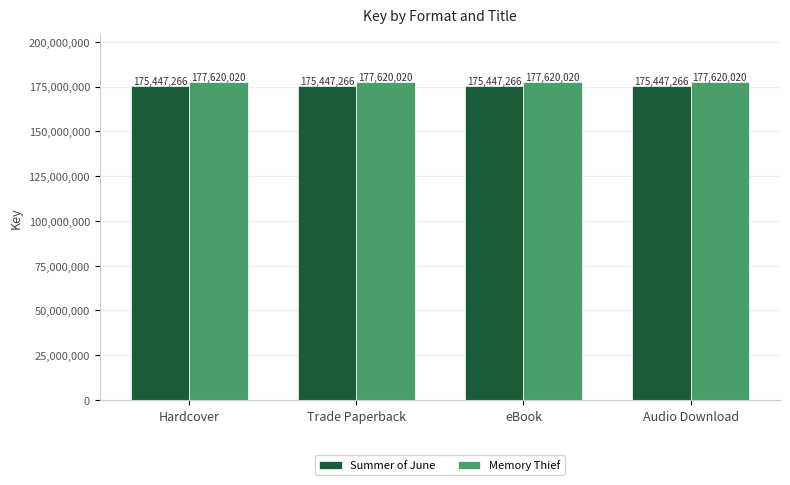

Is the value of Summer of June at Trade Paperback greater than the value of Memory Thief at Hardcover?

No